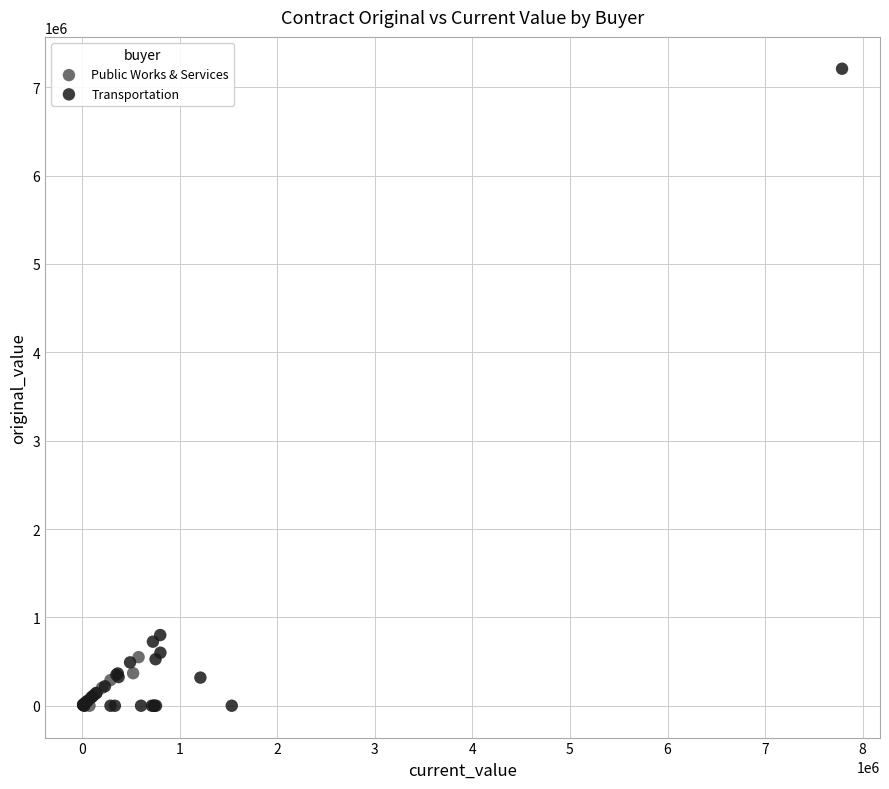

Which series contains the highest Y value?

Transportation